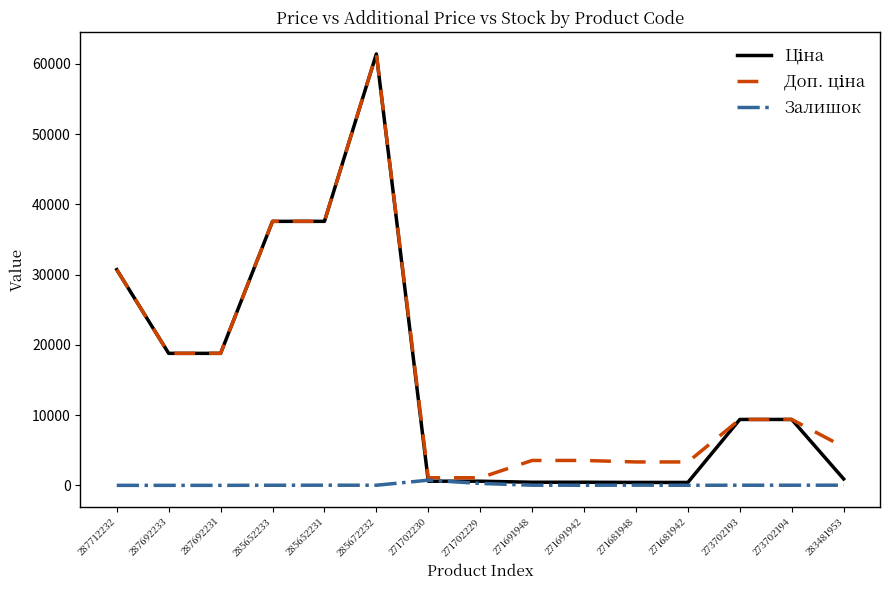

What is the difference between the highest and lowest values at 287692231?

18796.8